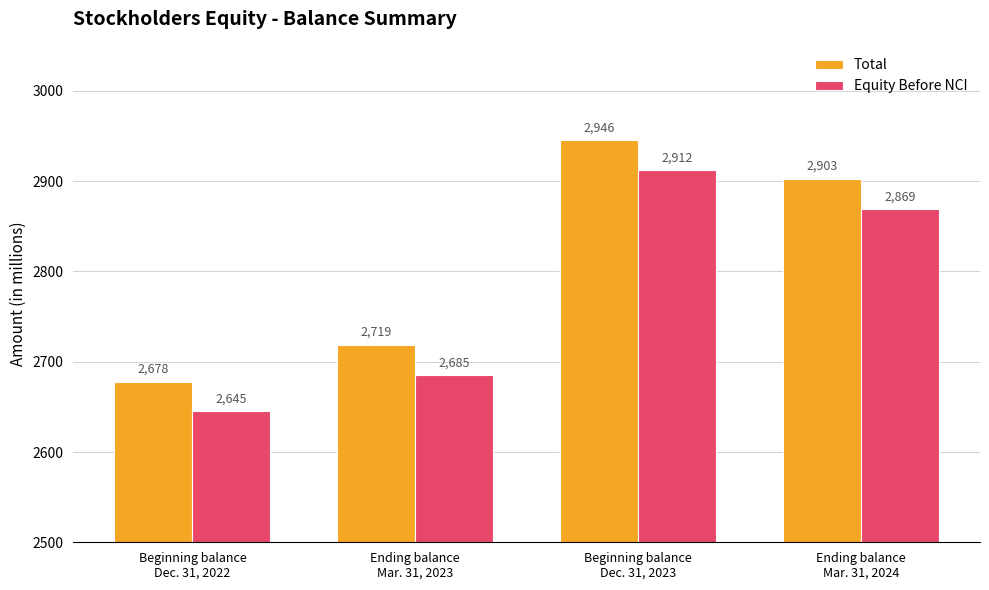

Is it true that Equity Before NCI equals 2645 at Beginning balance
Dec. 31, 2022?

True